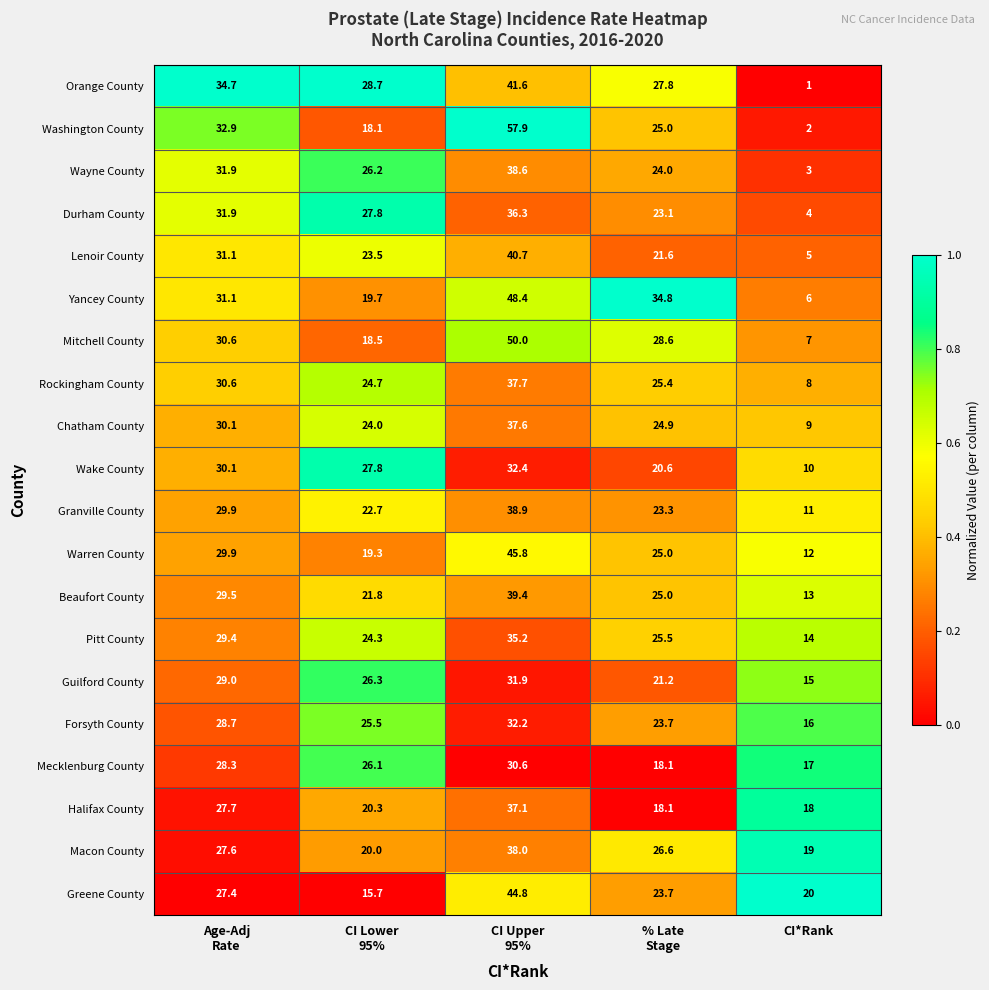

What is the average value of the Warren County series?

26.4